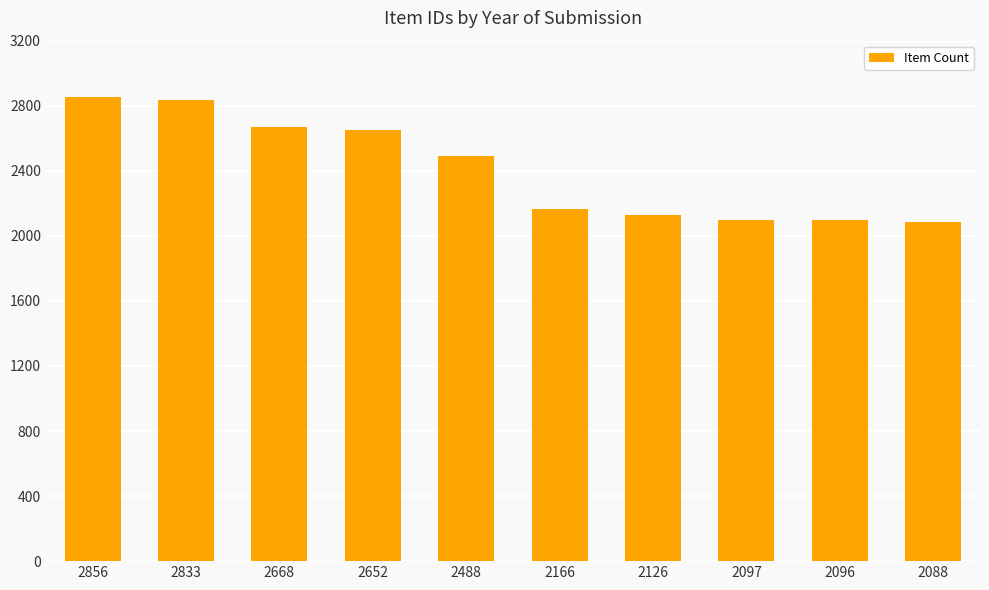

What is the sum of all values?

24070